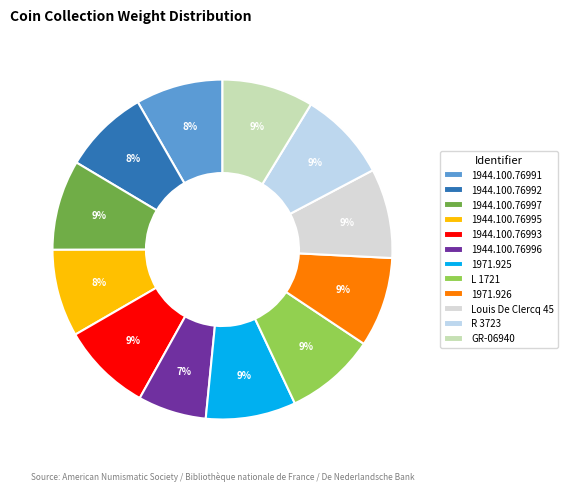

Count the number of slices in the pie.

12